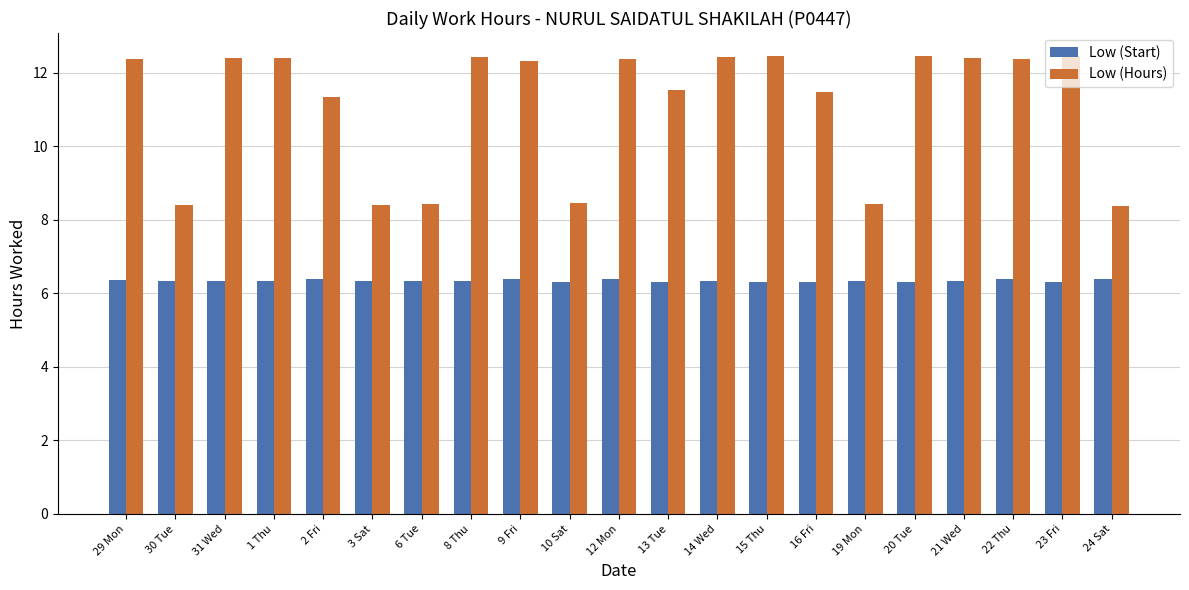

Rank the series at 23 Fri from lowest to highest value.

Low (Start), Low (Hours)